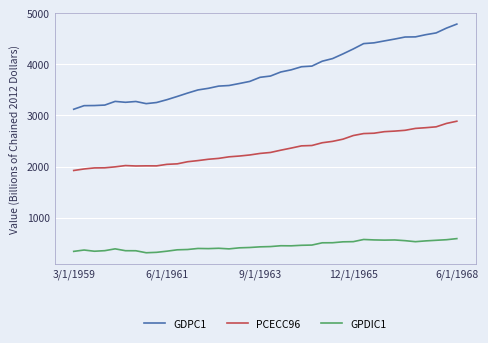

Is this an area chart (filled region under the line)?

No